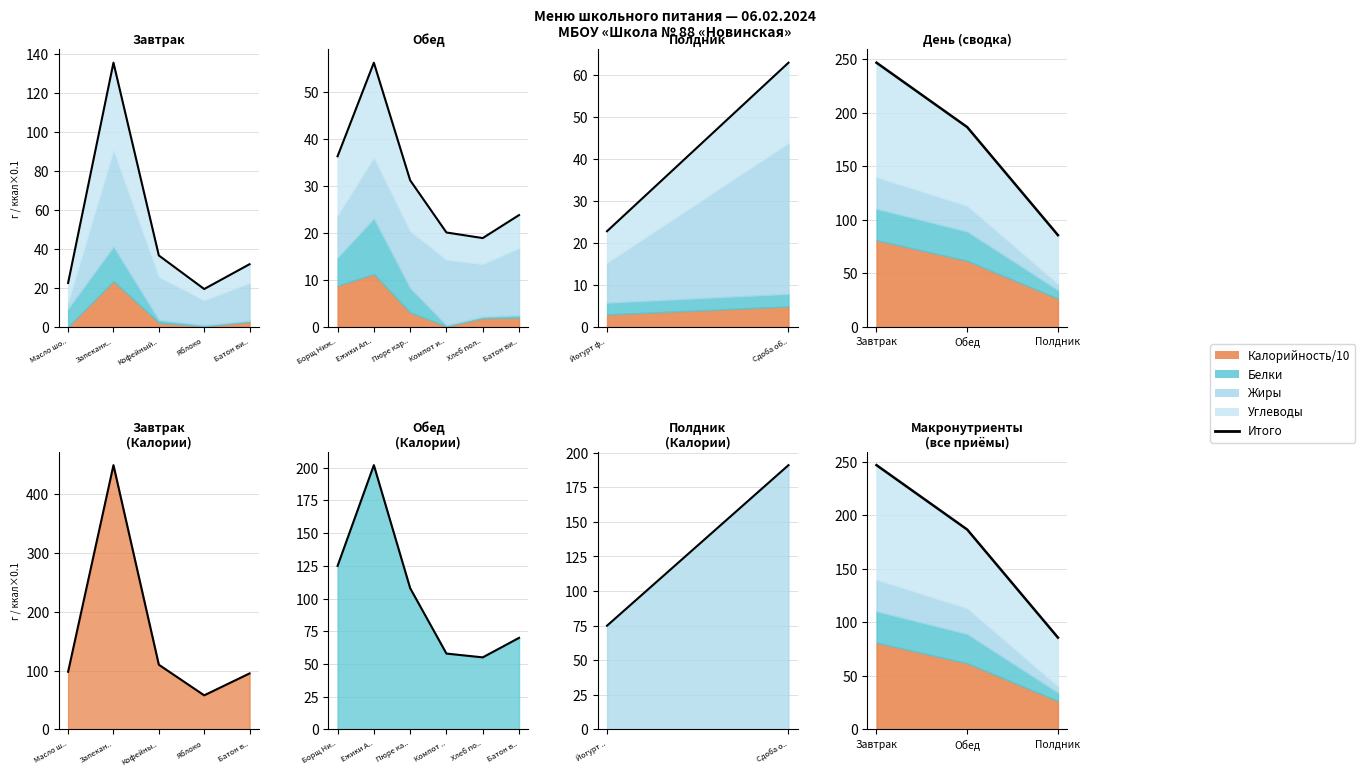

What is the difference between the second highest and minimum values?

100.8